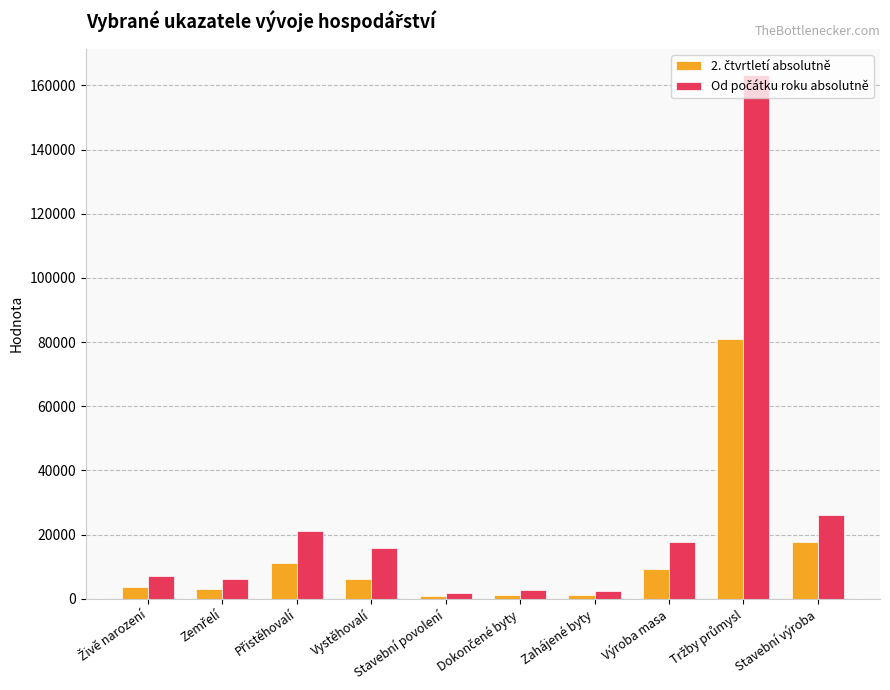

Does the chart contain any negative values?

No